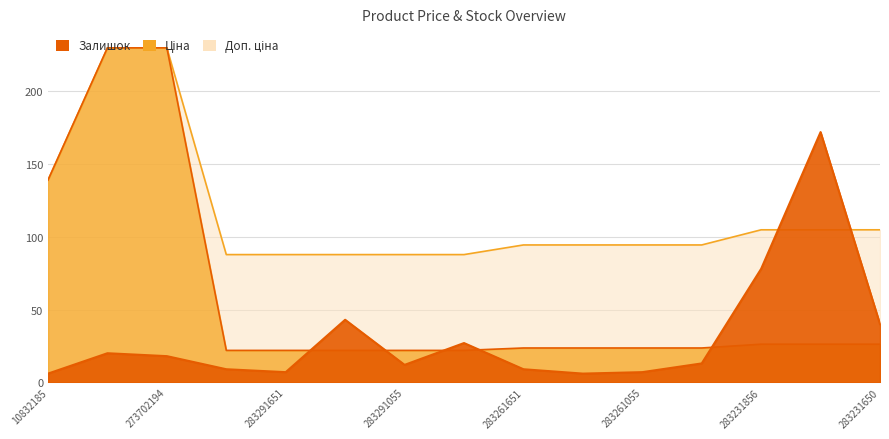

Count the number of categories in the chart.

15